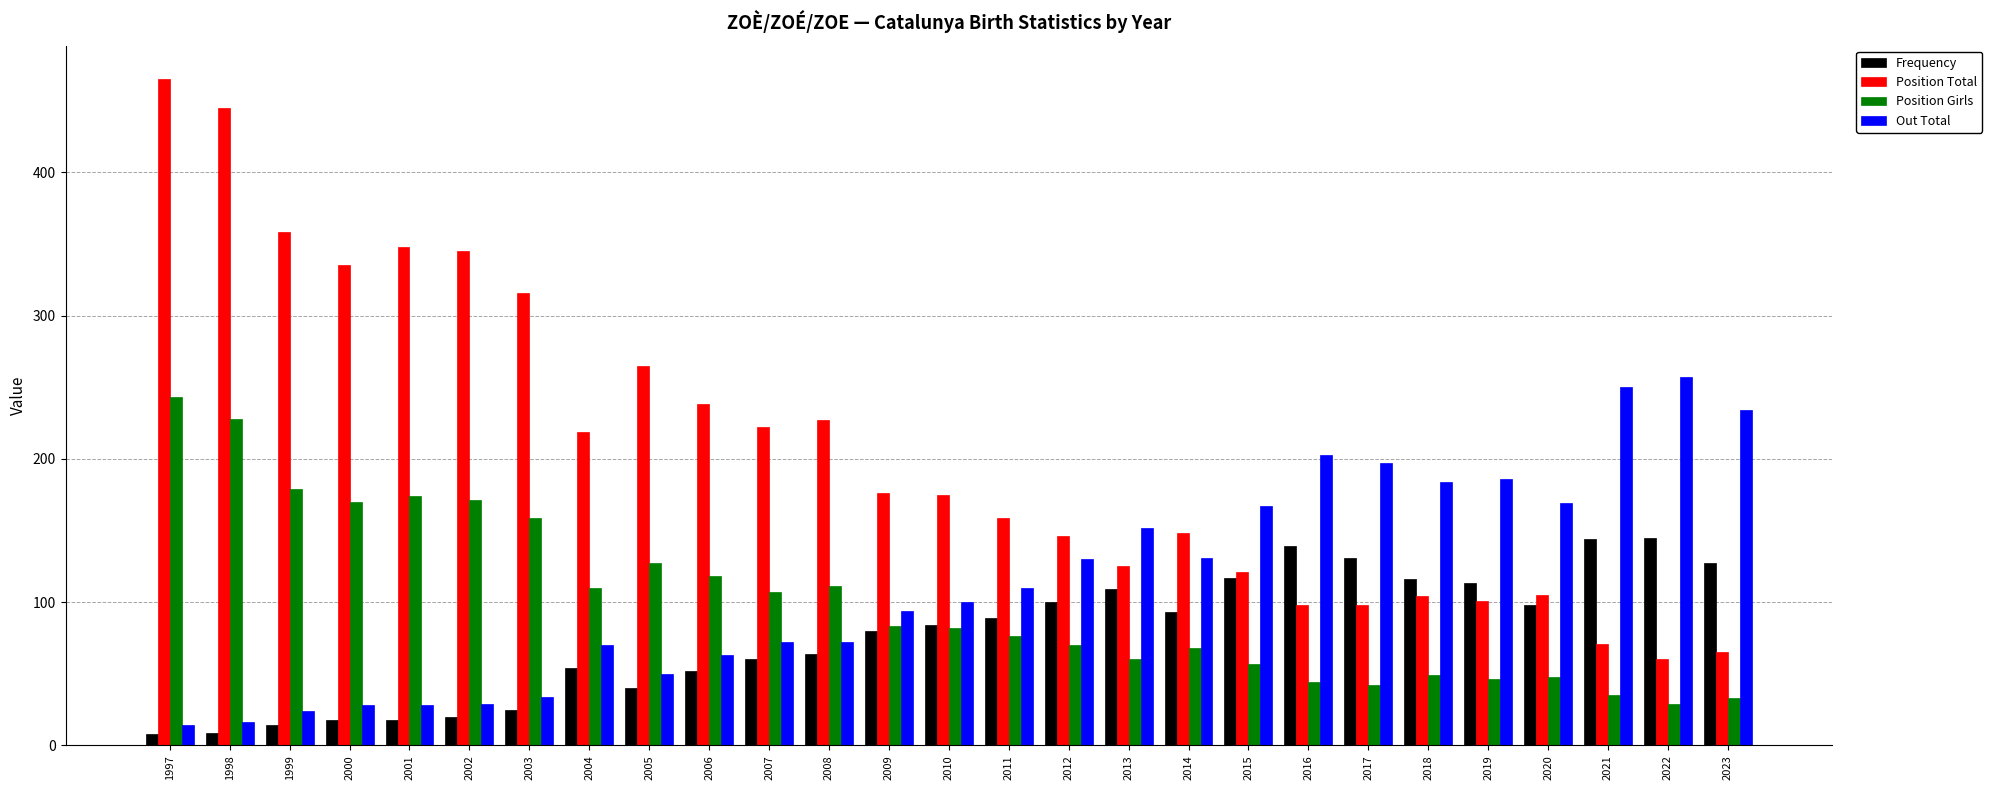

Is the value of Frequency at 2020 greater than the value of Out Total at 2012?

No